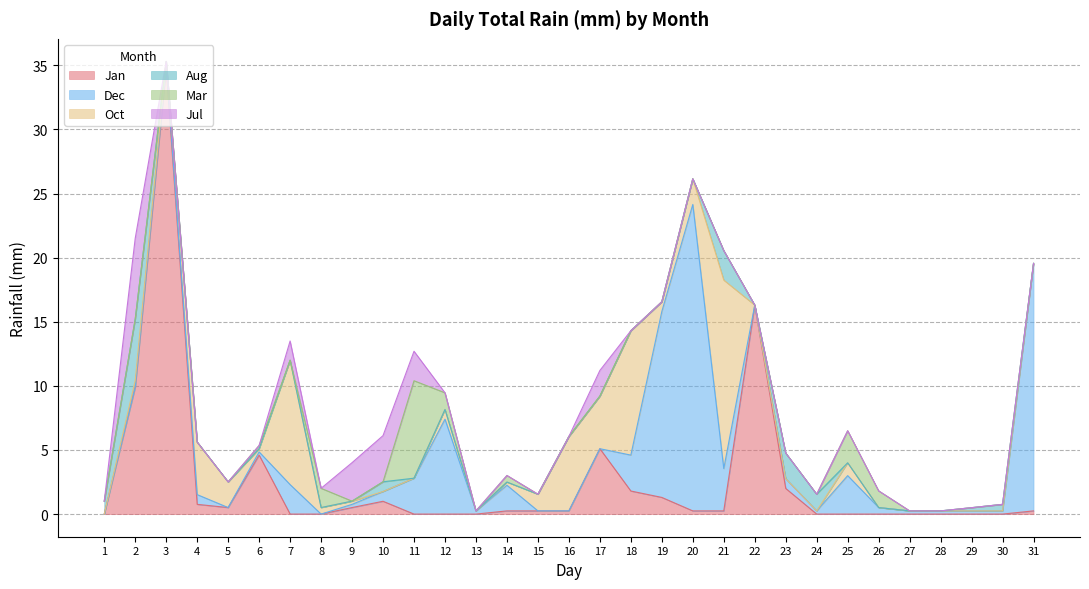

True or false: Oct and Dec intersect in this chart.

True